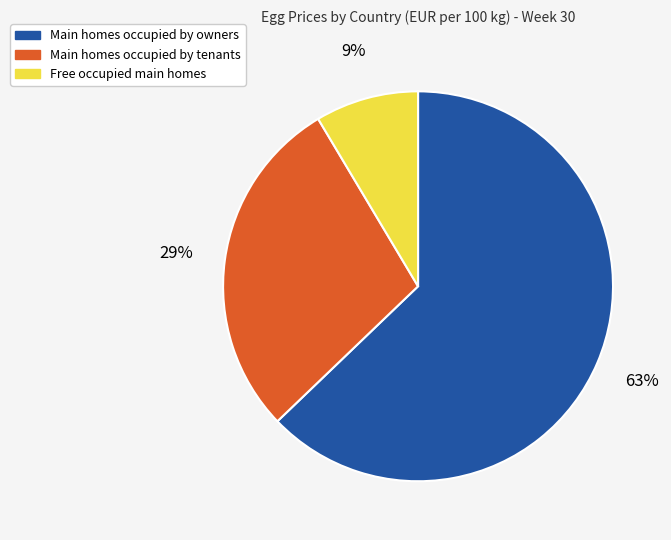

To the nearest percent, what is the average slice percentage?

33%